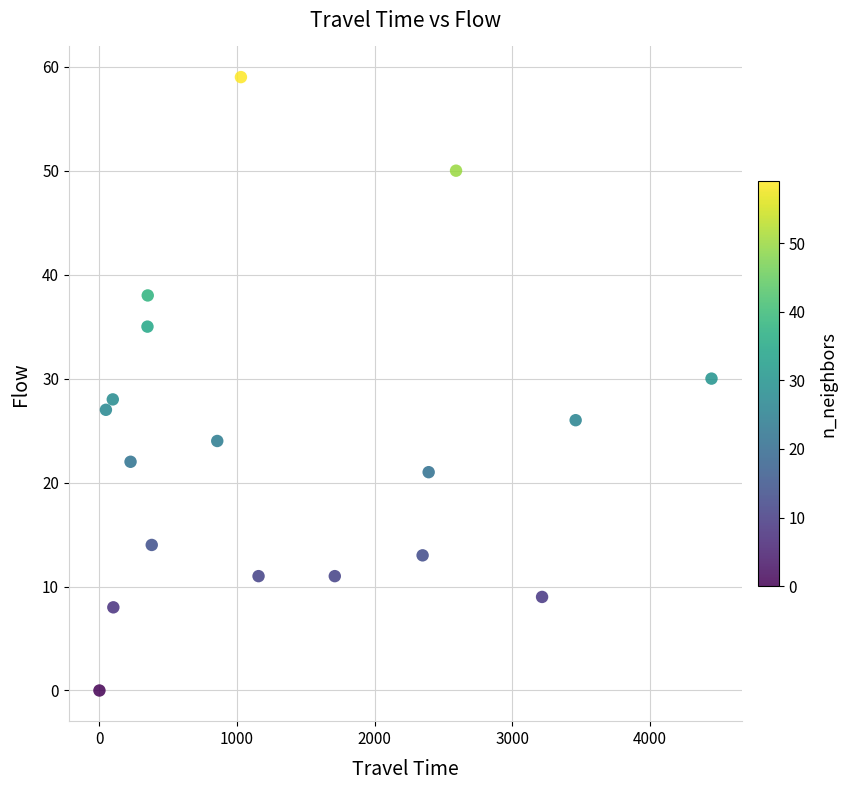

What is the range of X values (max minus min)?

4447